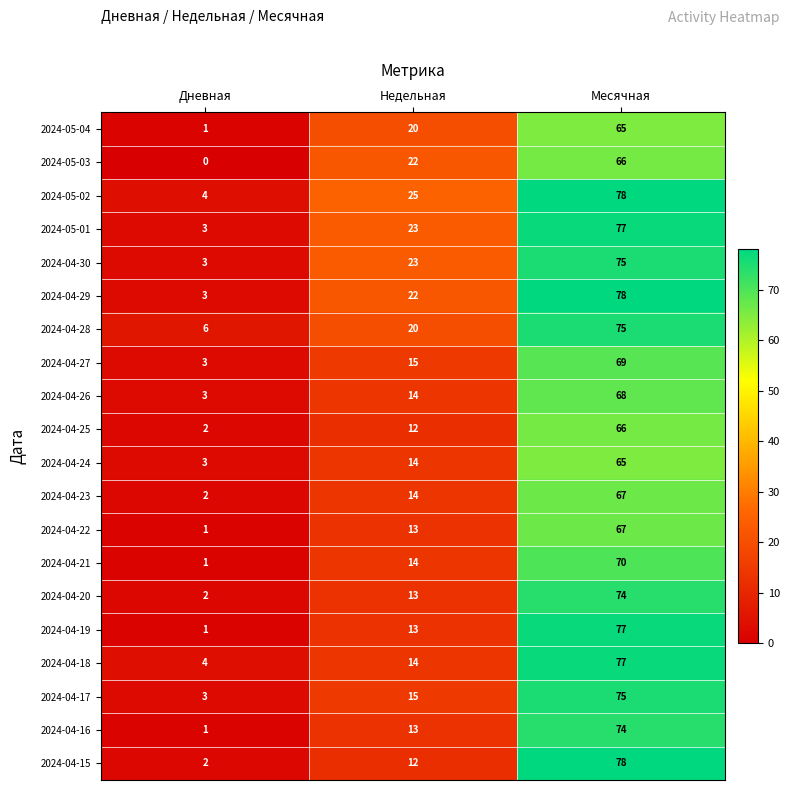

Is it true that 2024-04-15 equals 78 at Месячная?

True